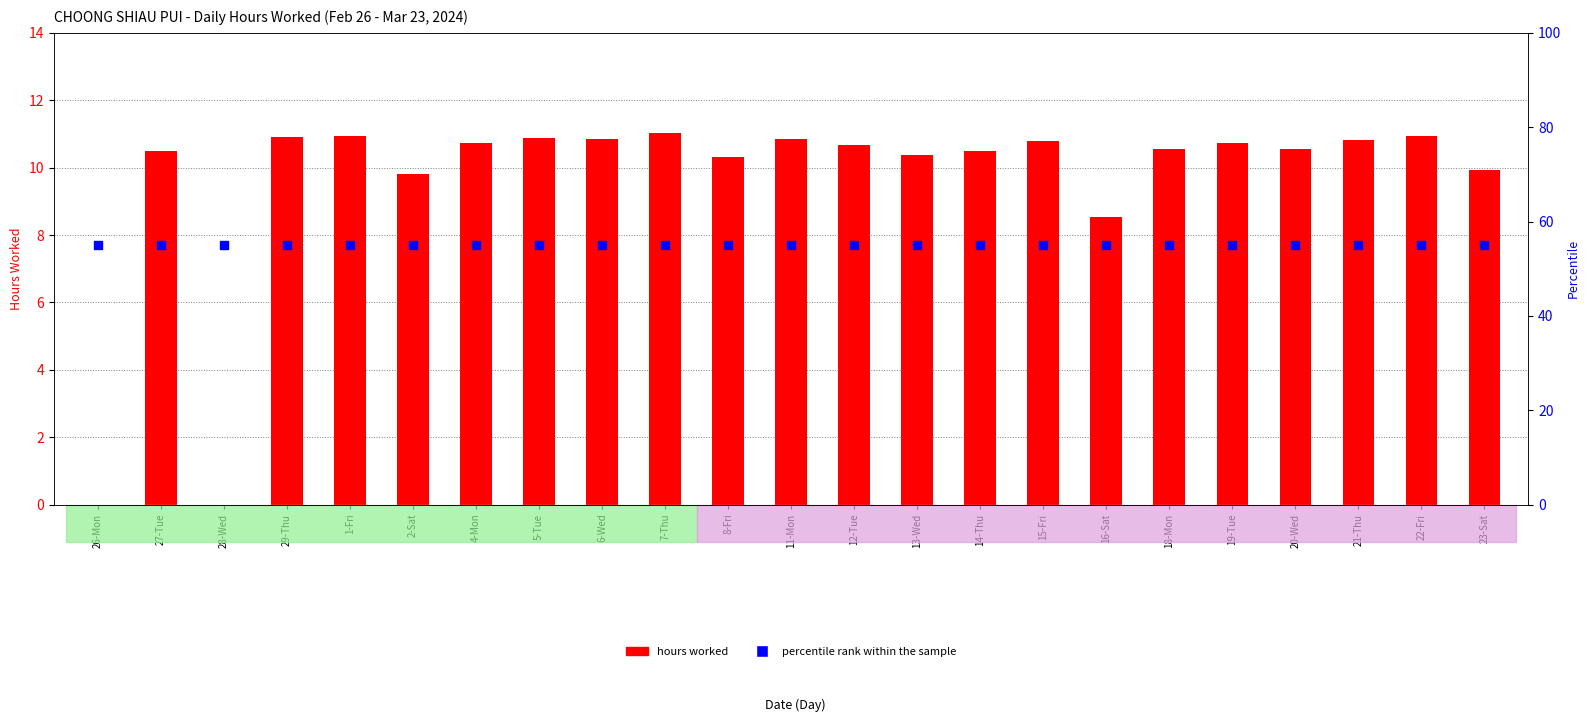

Is the value of percentile rank within the sample at 4-Mon greater than the value of hours worked at 19-Tue?

Yes